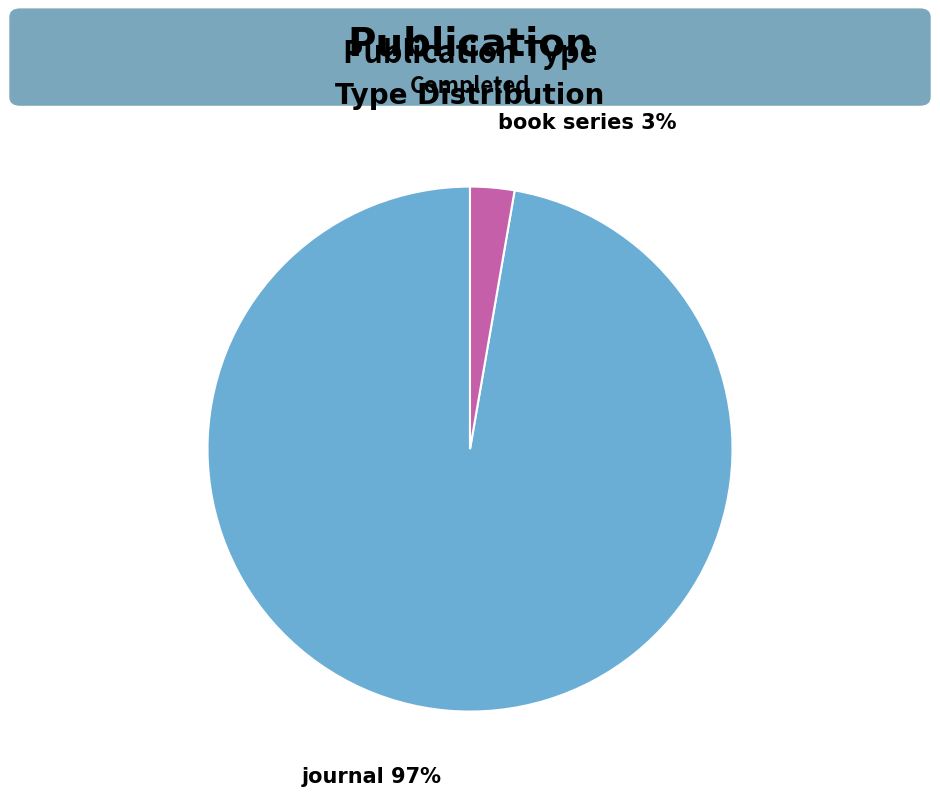

To the nearest percent, what portion does book series represent?

3%